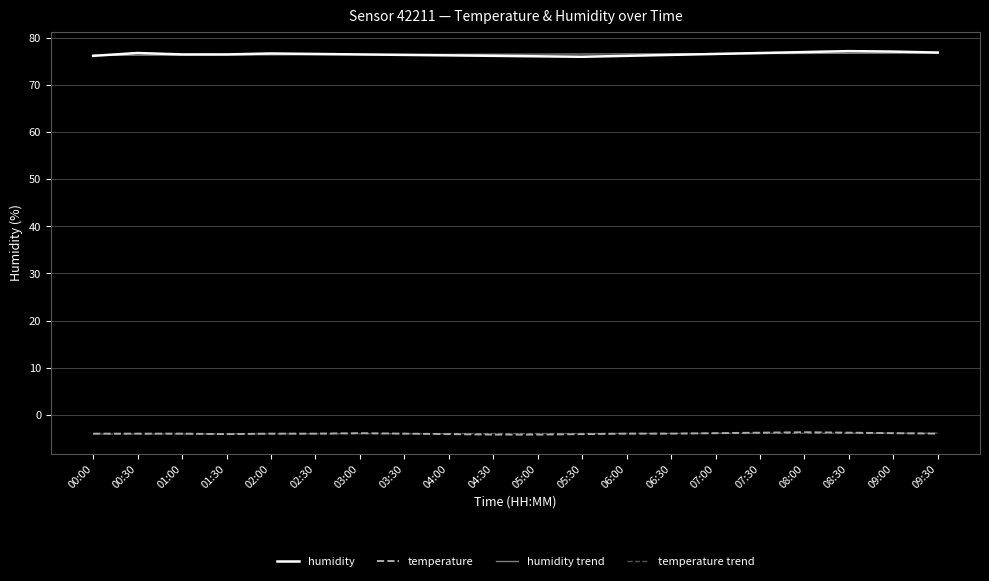

Does the chart display data point markers on the line(s)?

No